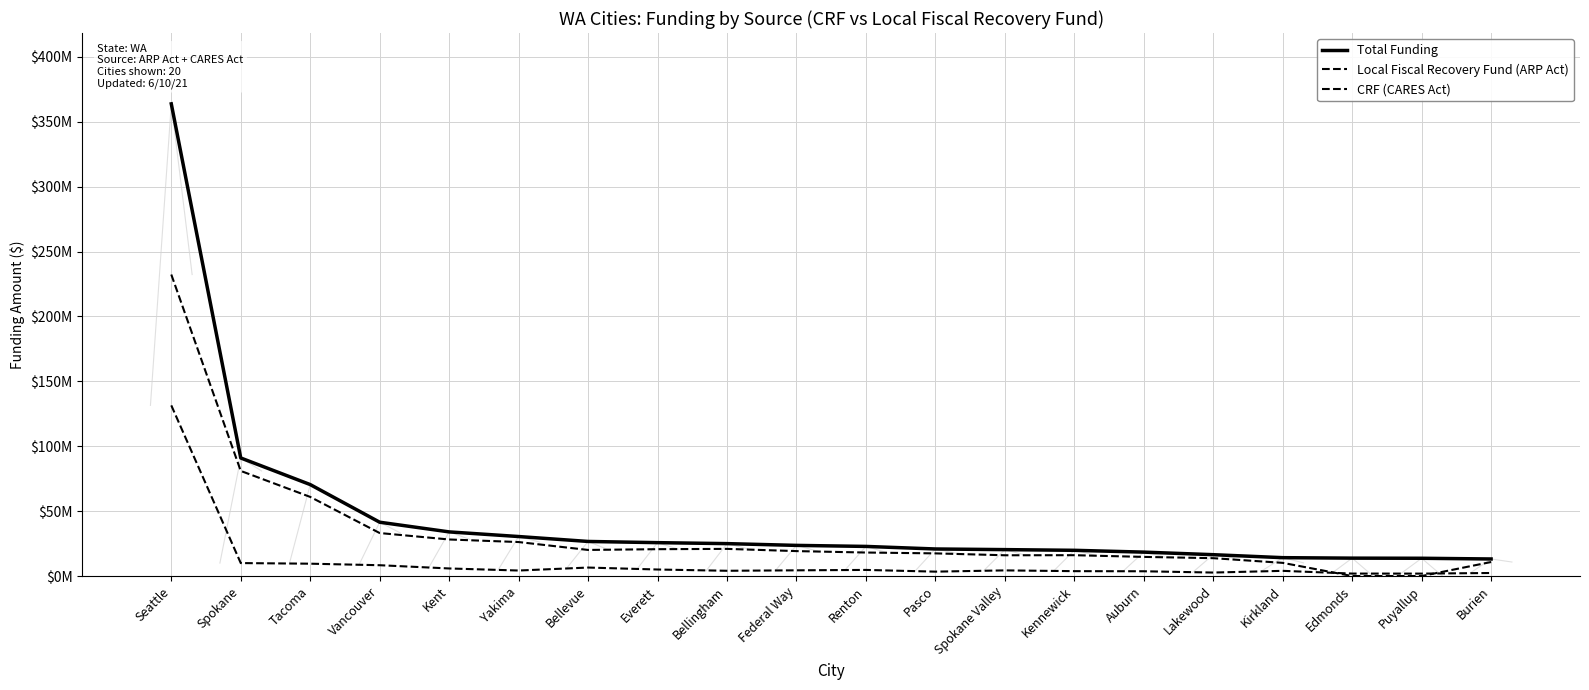

How many times do CRF (CARES Act) and Local Fiscal Recovery Fund (ARP Act) cross each other?

2